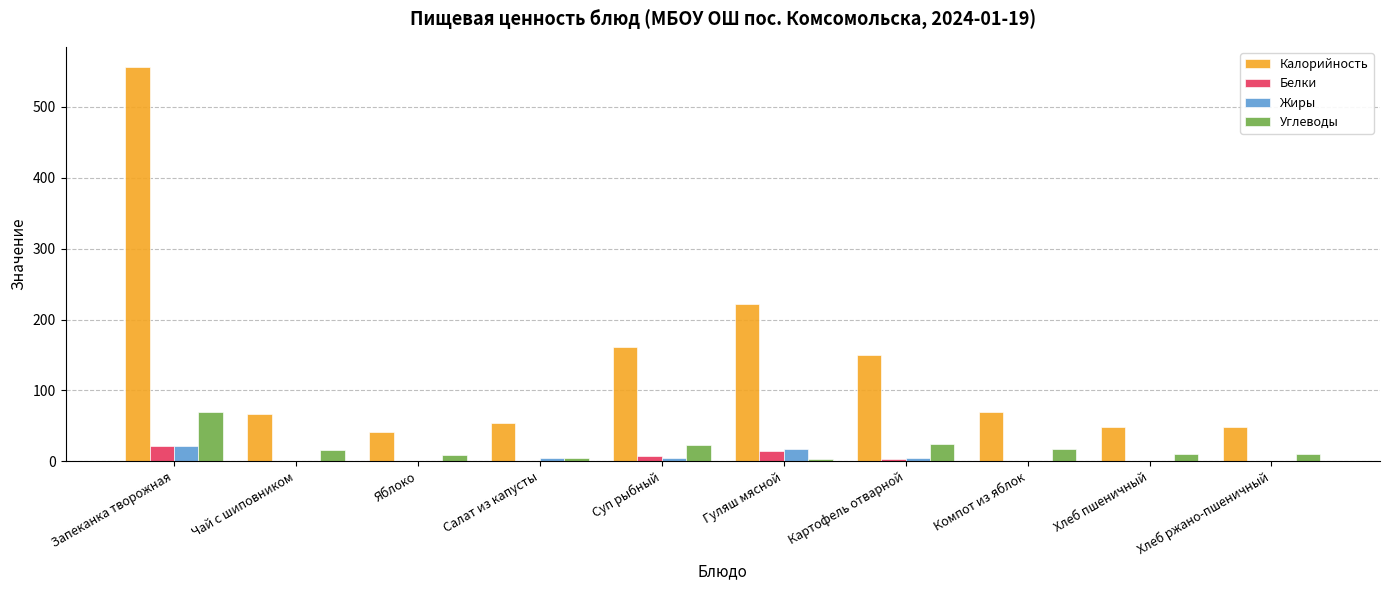

What are all the series names shown in the legend?

Калорийность, Белки, Жиры, Углеводы